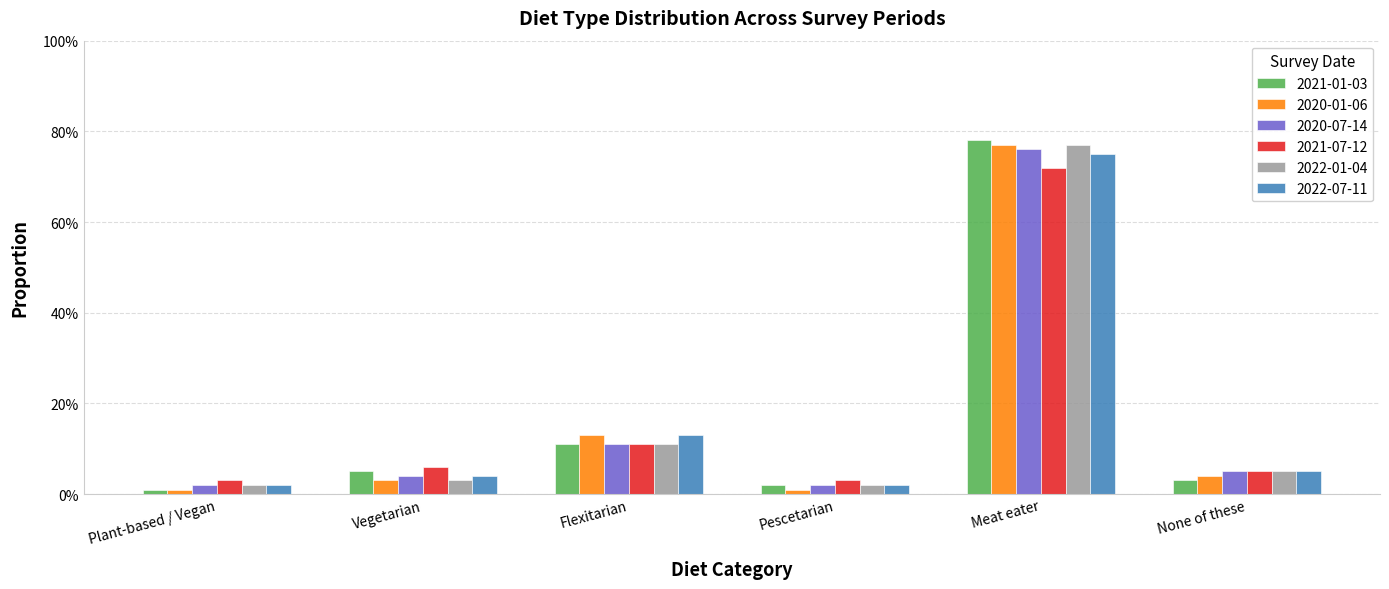

What are all the series names shown in the legend?

2021-01-03, 2020-01-06, 2020-07-14, 2021-07-12, 2022-01-04, 2022-07-11